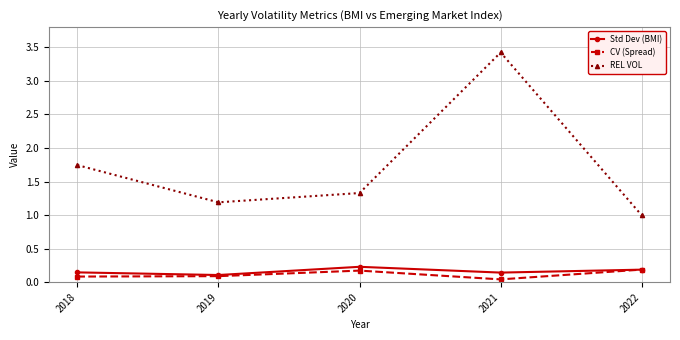

True or false: Std Dev (BMI) and REL VOL cross at least once.

False